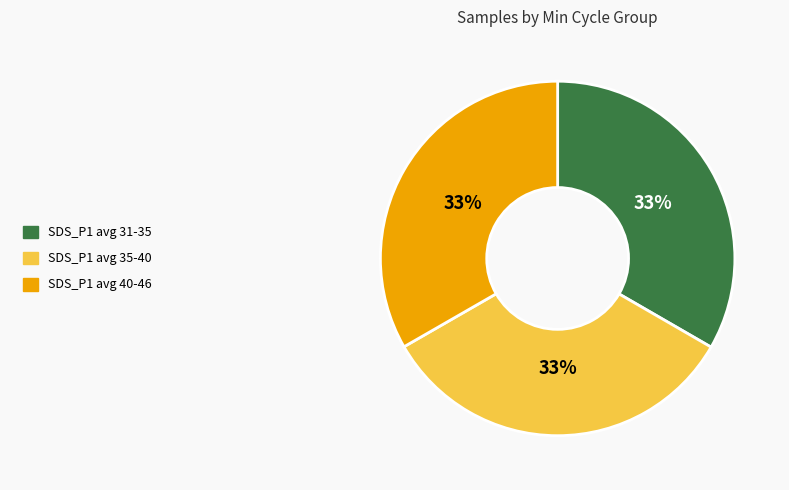

To the nearest percent, what is the average slice percentage?

33%